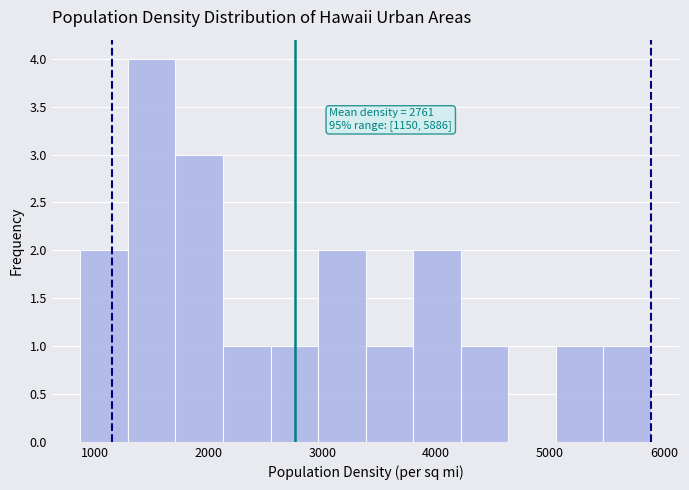

Over which range of the x-axis is the bar tallest?

1300 to 1700